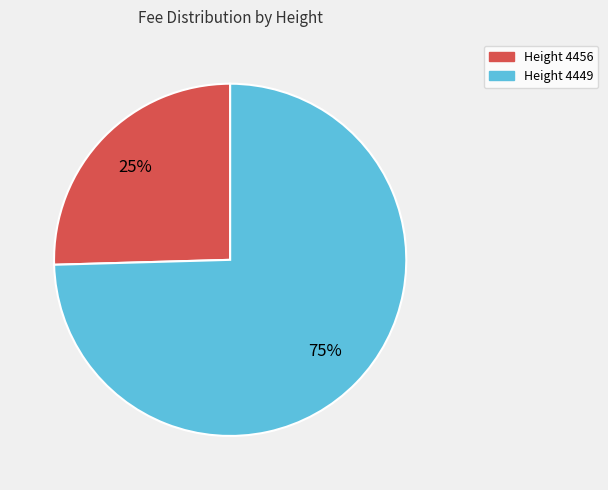

Is there any slice that represents more than half of the pie?

Yes